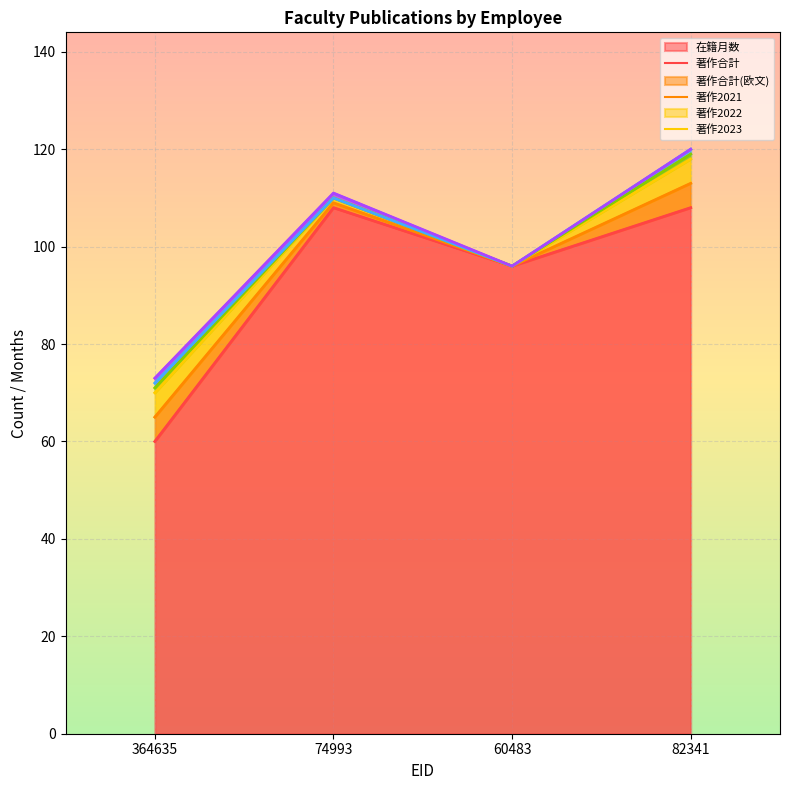

What are all the series names shown in the legend?

在籍月数, 著作合計, 著作合計(欧文), 著作2021, 著作2022, 著作2023